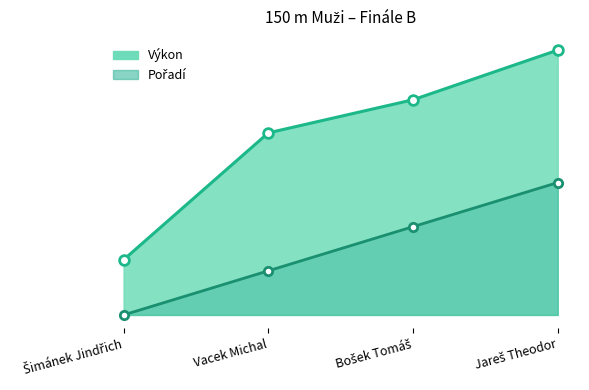

Which category has the lowest value across all series?

Šimánek Jindřich